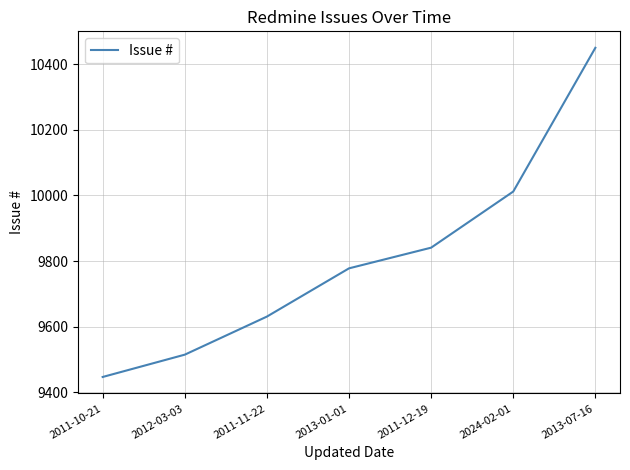

Is it true that the value at 2013-01-01 is 16638?

False